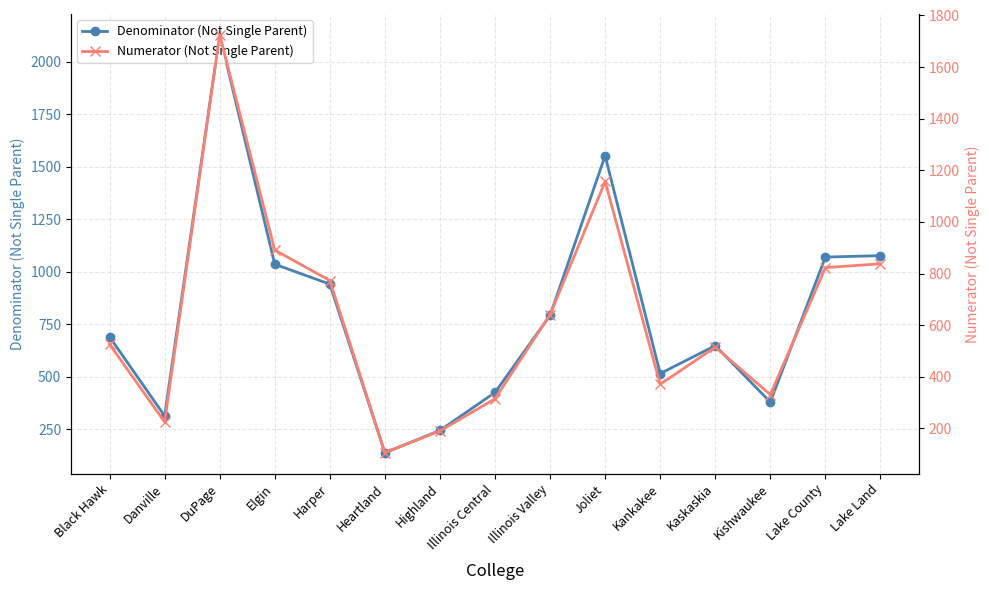

What is the highest value of the Denominator (Not Single Parent) series?

2129